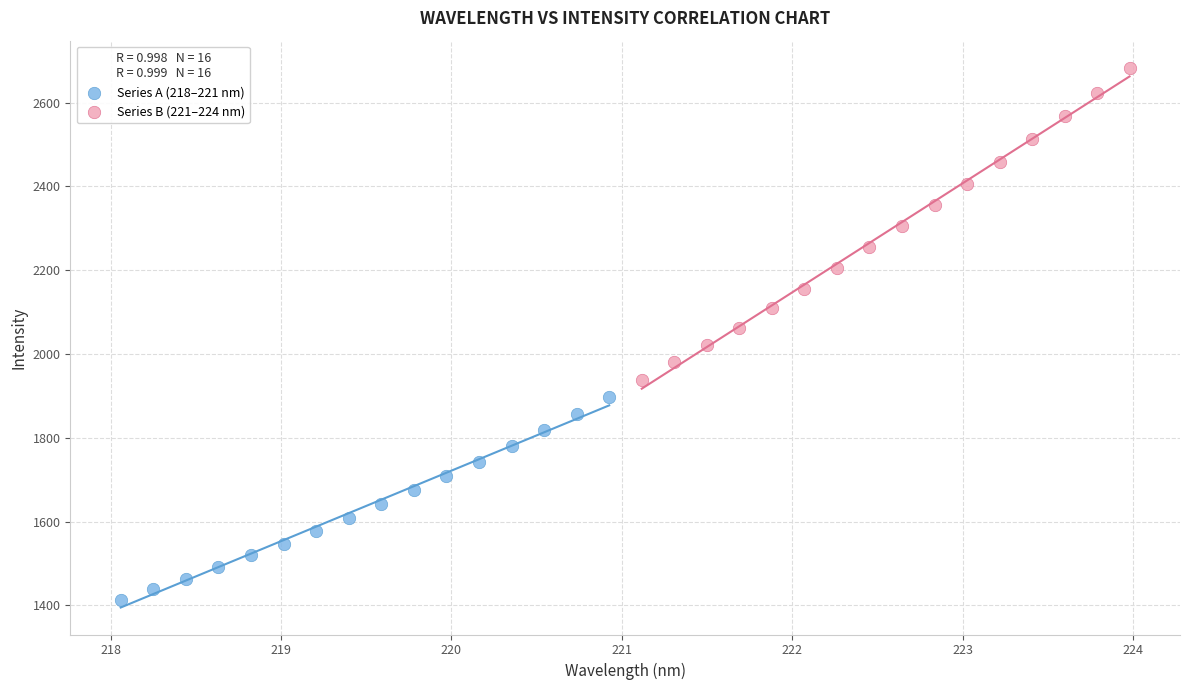

Which series has the widest spread of Y values?

Series B (221–224 nm)